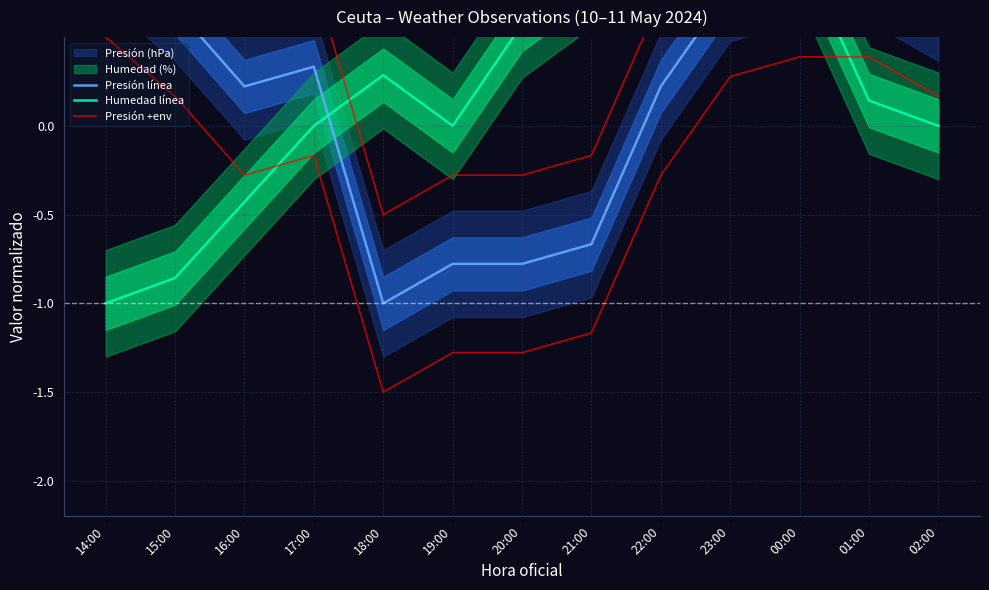

Is it true that Presión +env equals -0.4 at 19:00?

False